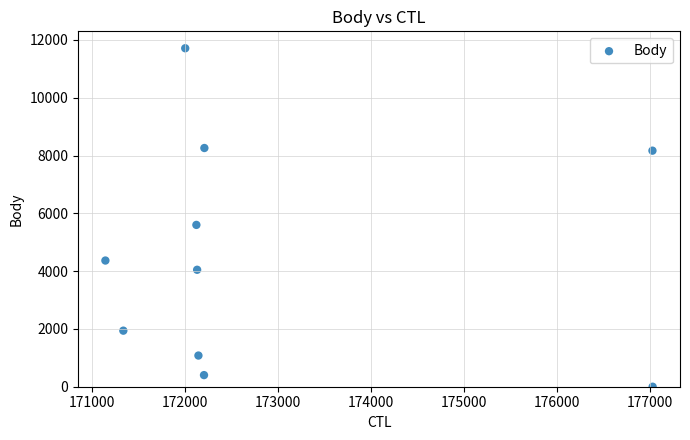

What is the range of X values (max minus min)?

5888